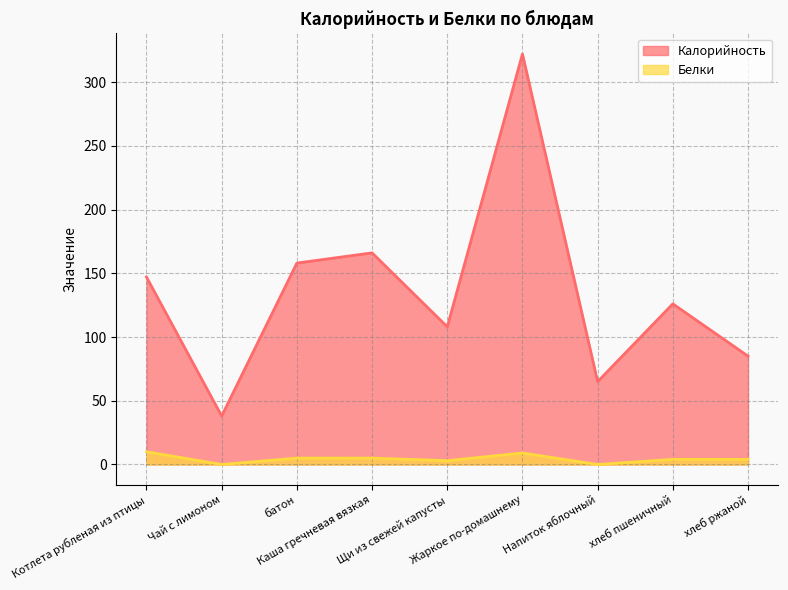

True or false: Белки and Калорийность cross at least once.

False